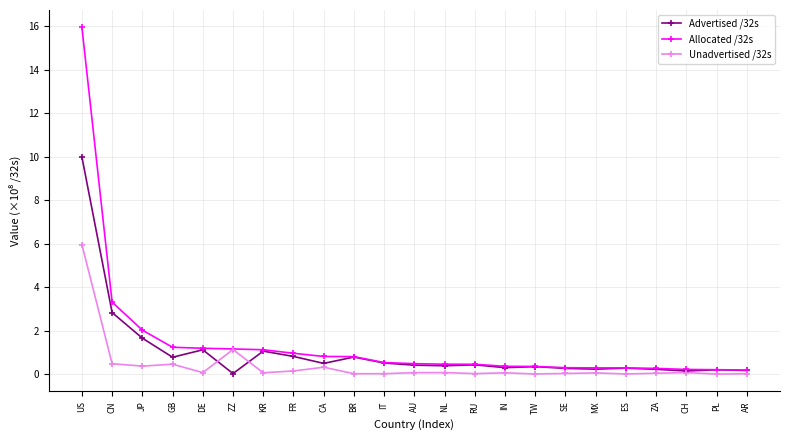

Is it true that Unadvertised /32s equals 0.0 at TW?

True